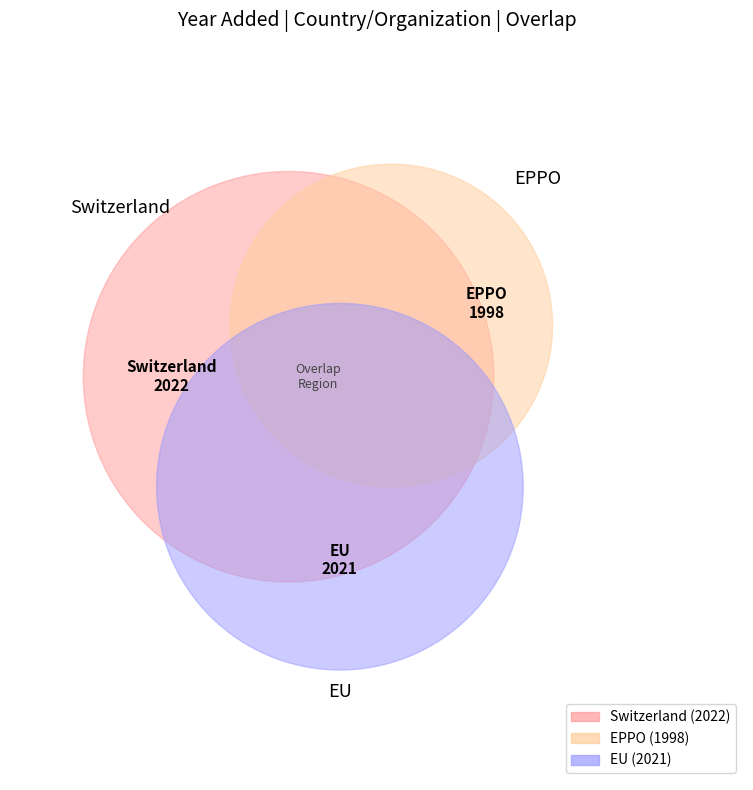

Is the sum of Switzerland and EPPO greater than half?

Yes